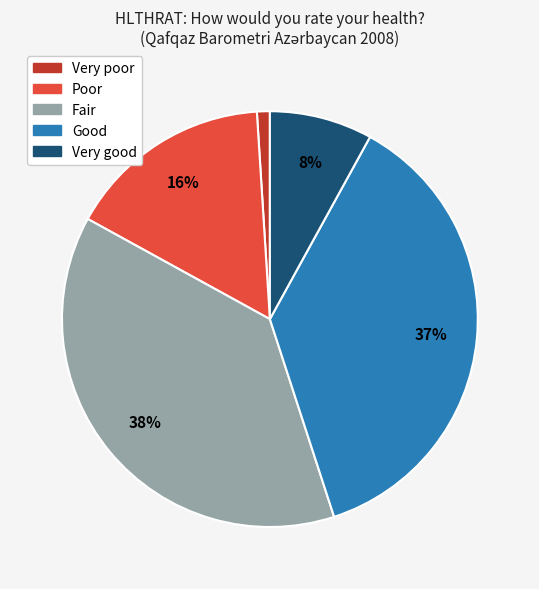

To the nearest percent, what is the difference between the Fair and Very poor slice percentages?

37%